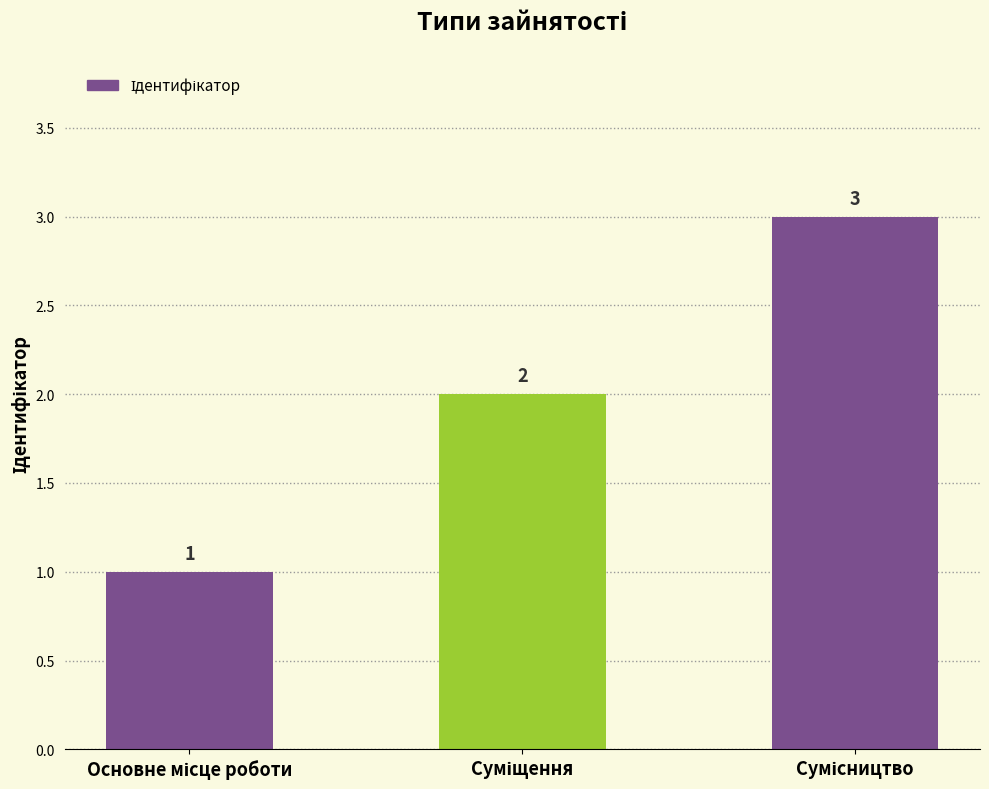

How many values are between 1 and 3?

3